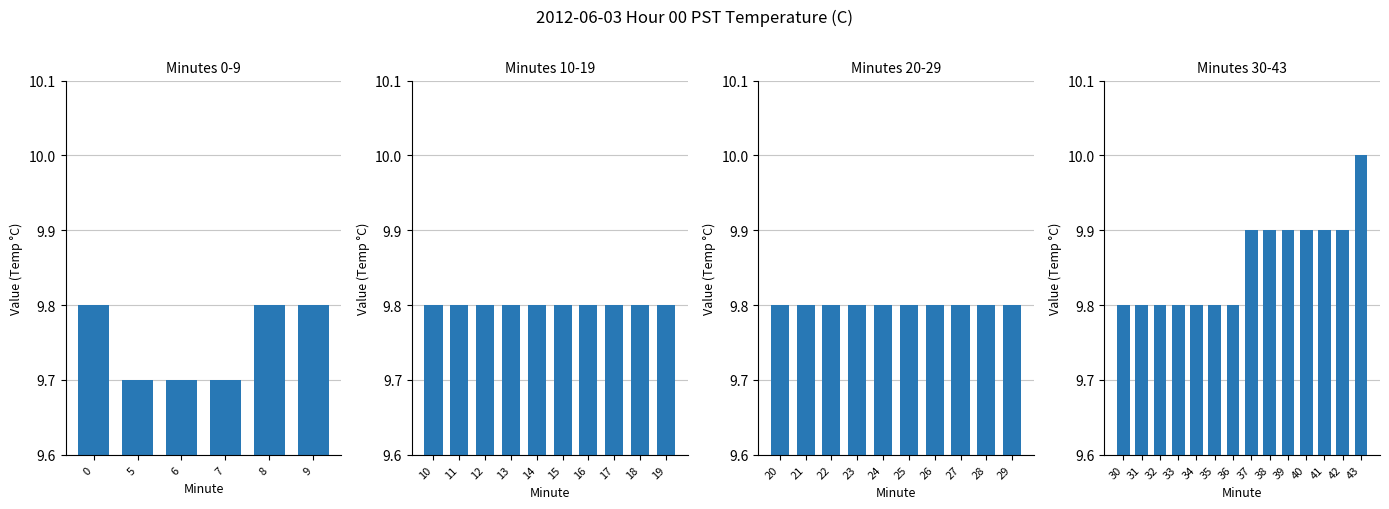

Count the number of data series in this chart.

1